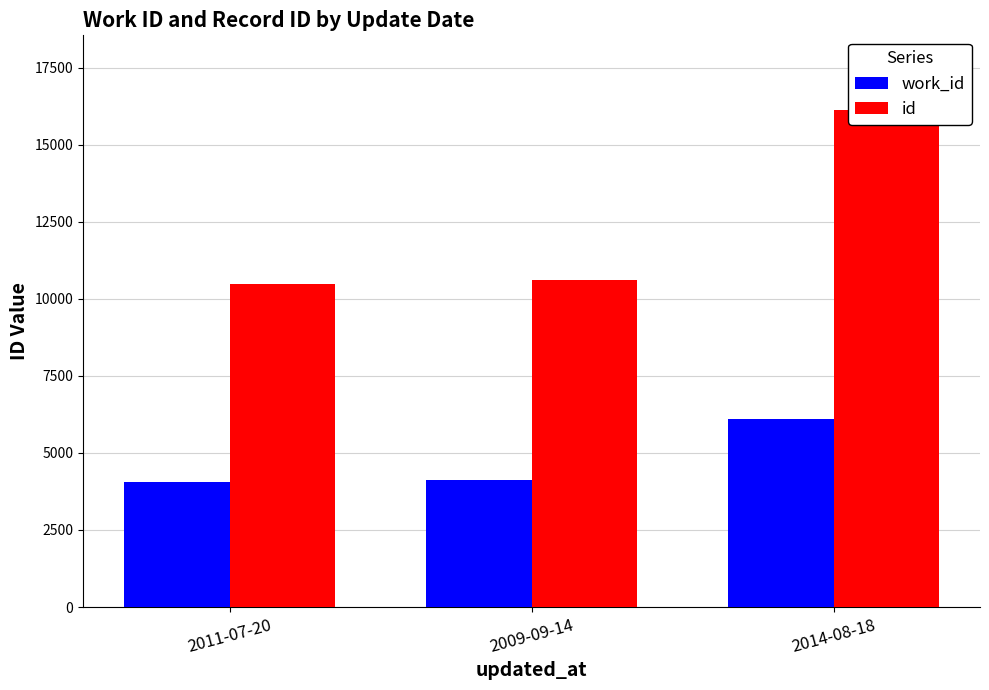

What is the difference between the highest and lowest values at 2009-09-14?

6483.6